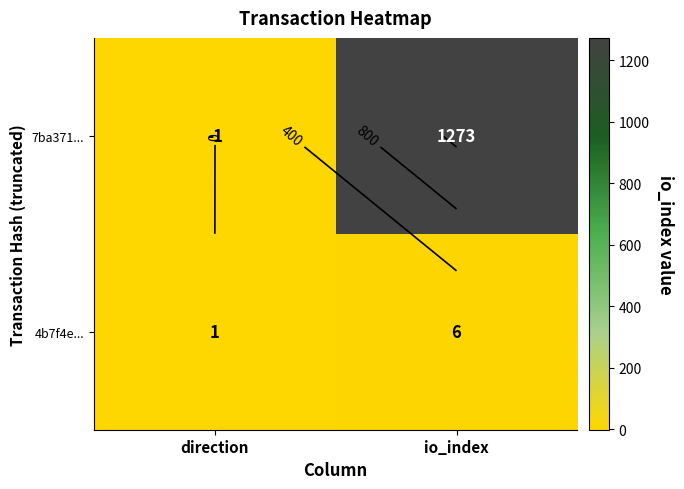

What is the approximate value of 4b7f4e... at direction?

1